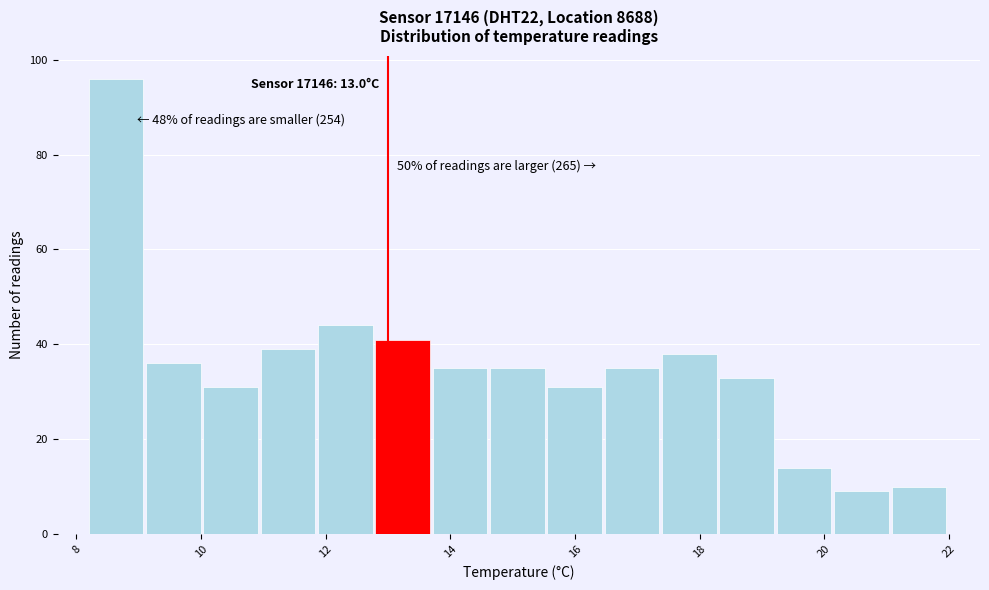

Which range on the x-axis has the tallest bar?

8.20 to 9.12